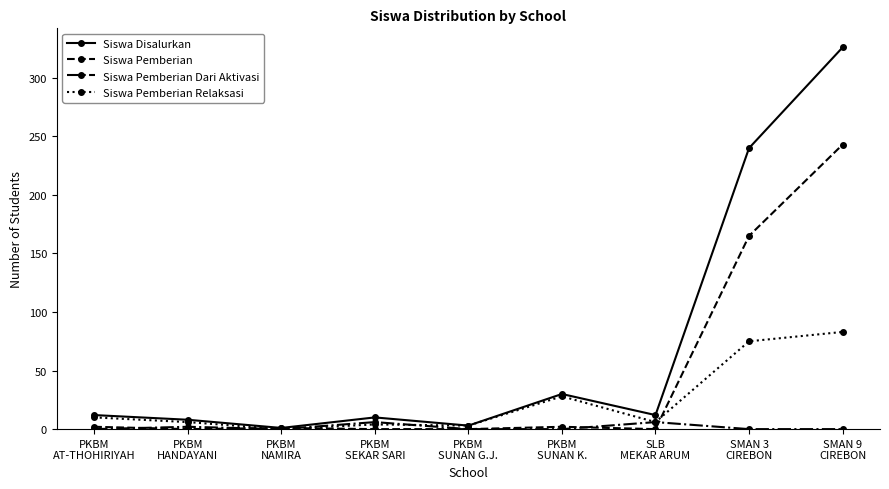

Which series has the largest total across all categories?

Siswa Disalurkan